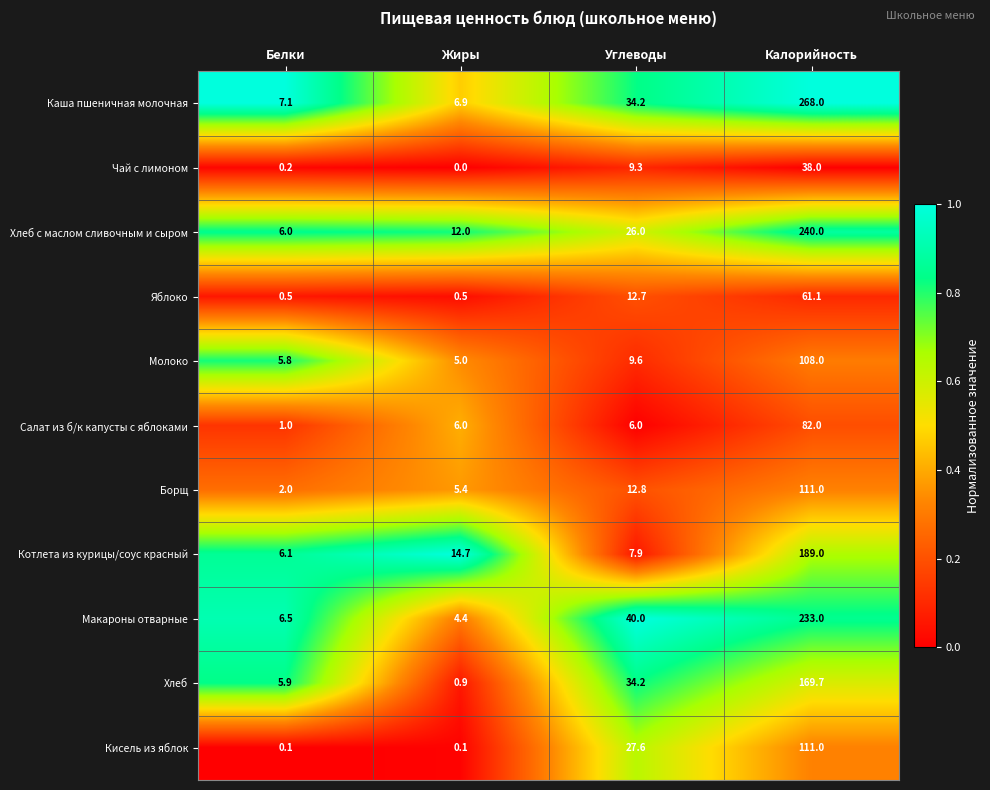

What is the difference between the maximum and minimum values in the Каша пшеничная молочная series?

261.1